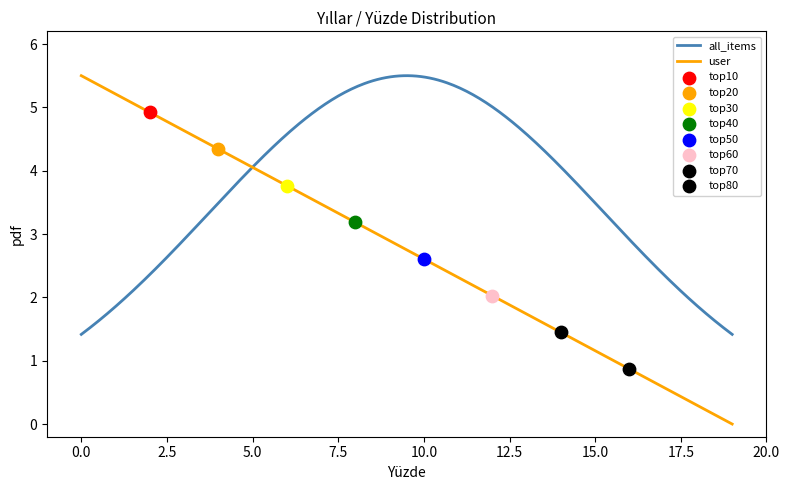

What is the change in value from 9 to 15?

-1.7